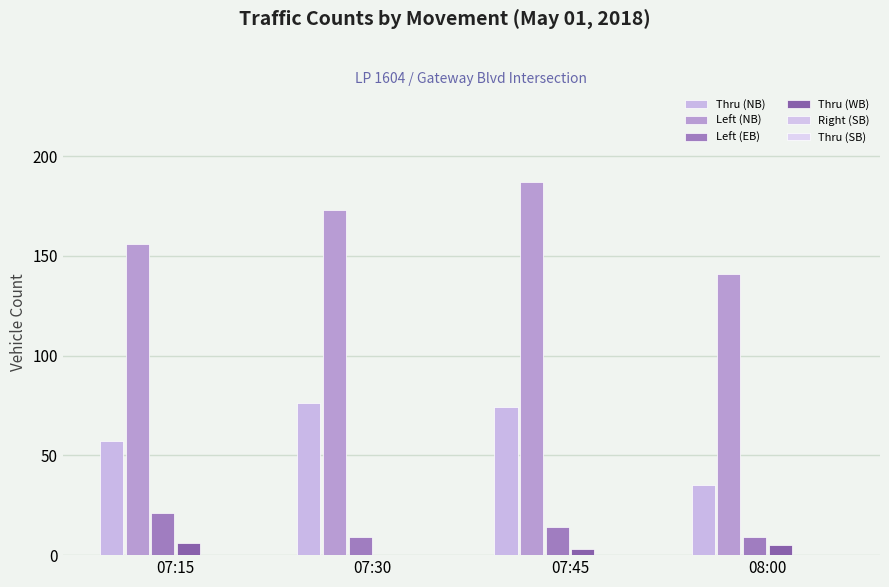

Are the bars horizontal?

No